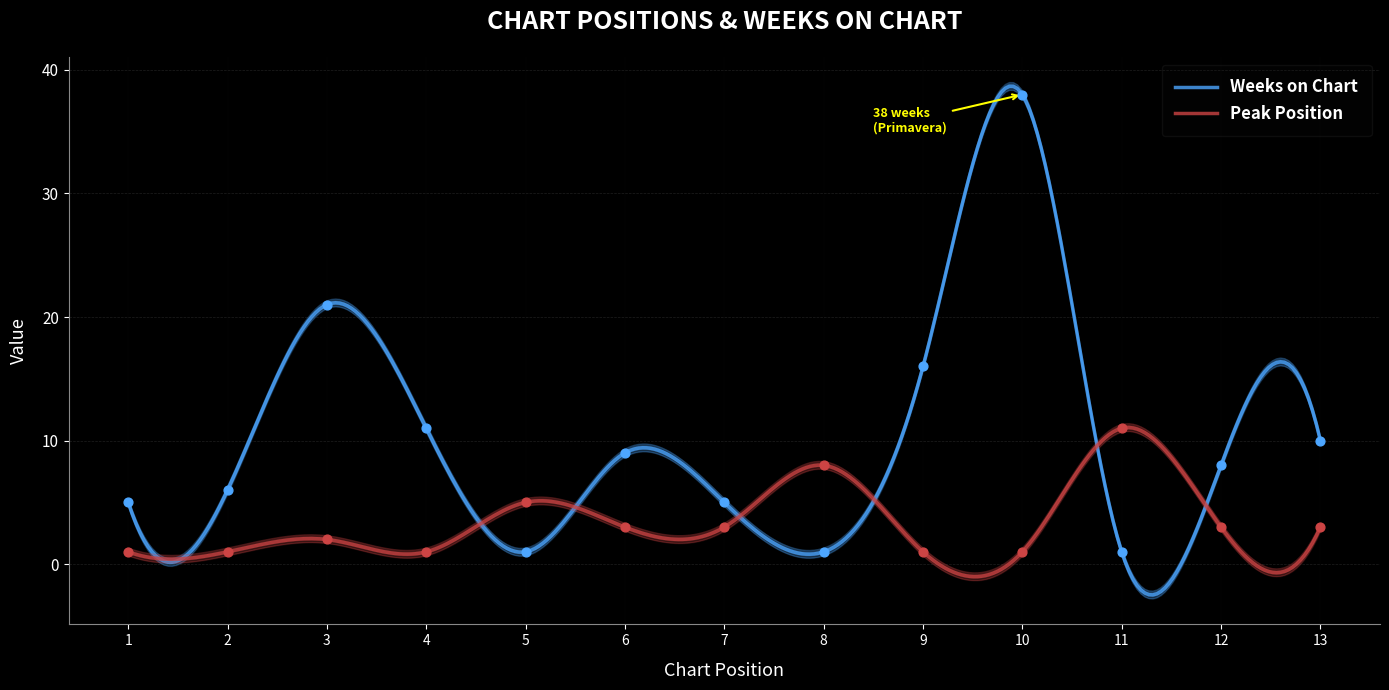

At how many categories does at least one series exceed 30?

1